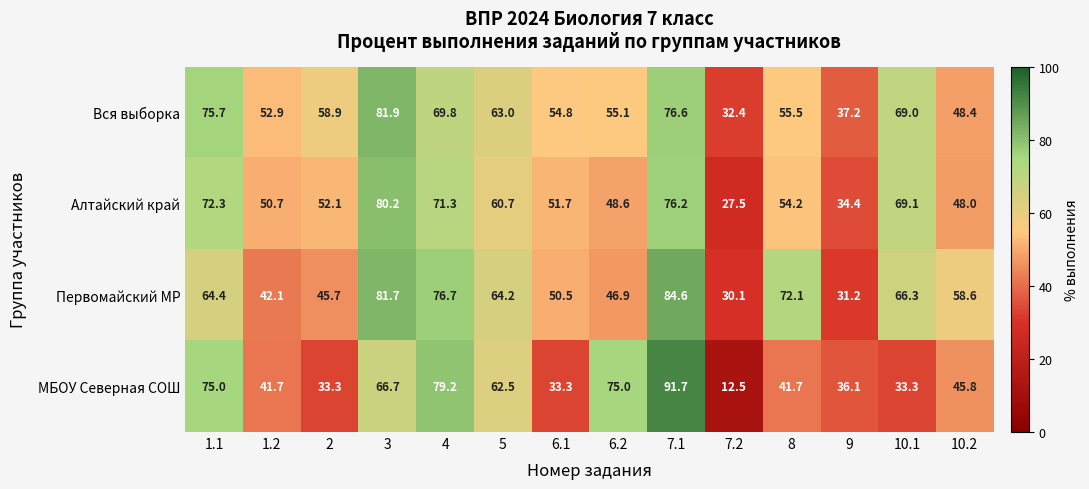

What is the maximum value shown in the chart?

91.7